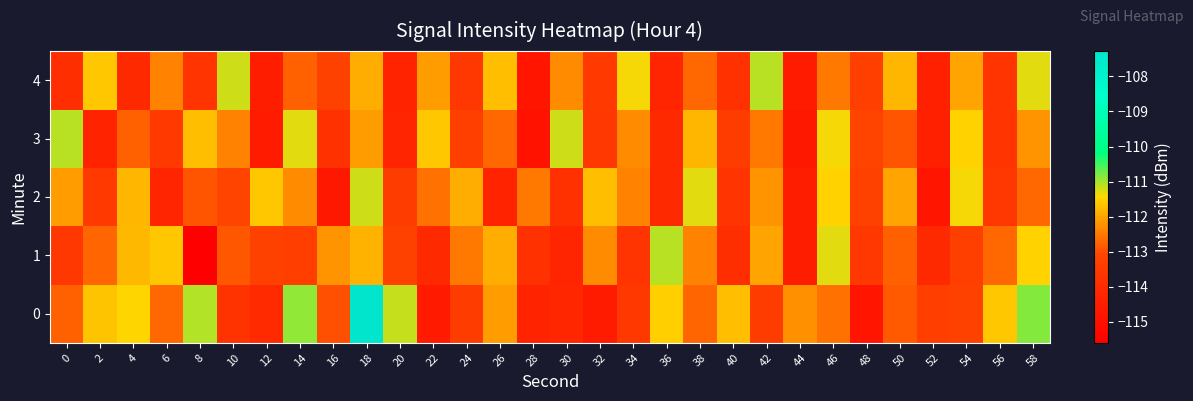

How many series are shown in this chart?

5